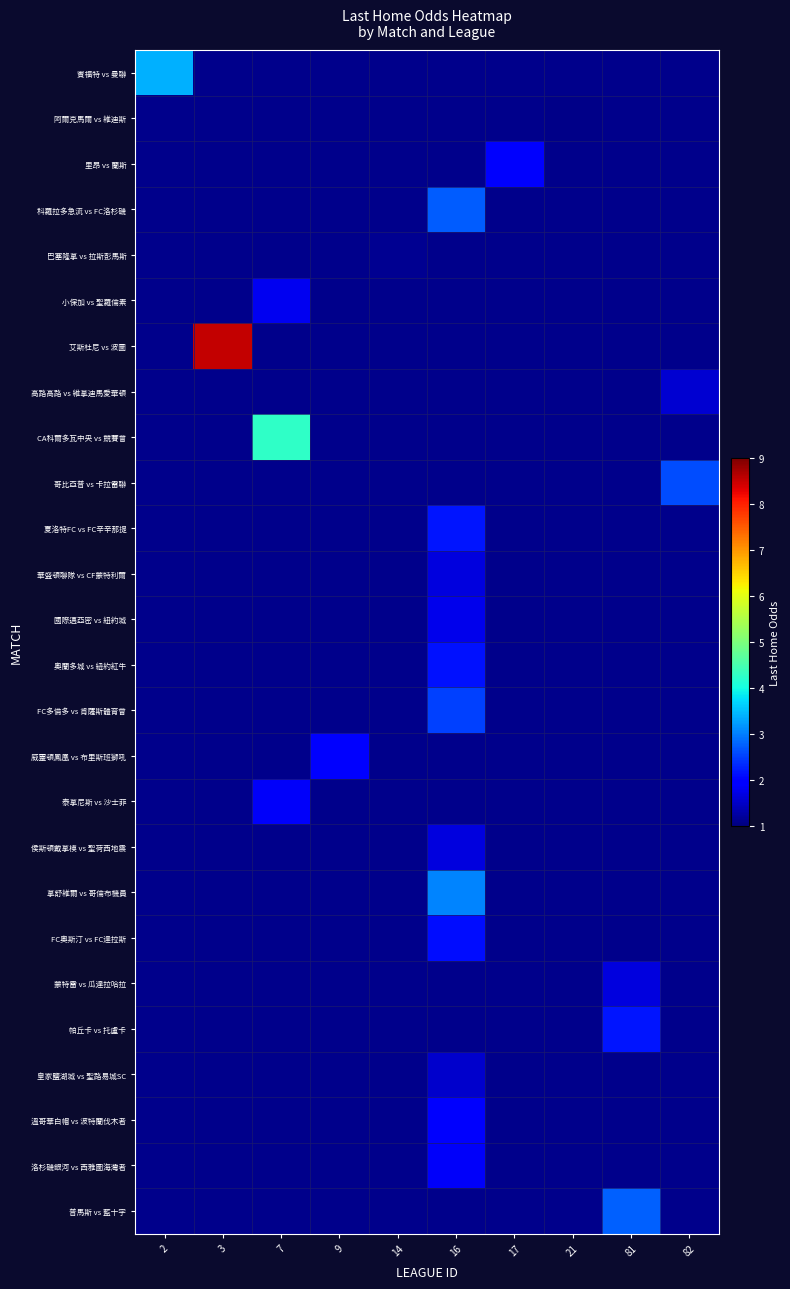

Between 16 and 3, which is larger?

3